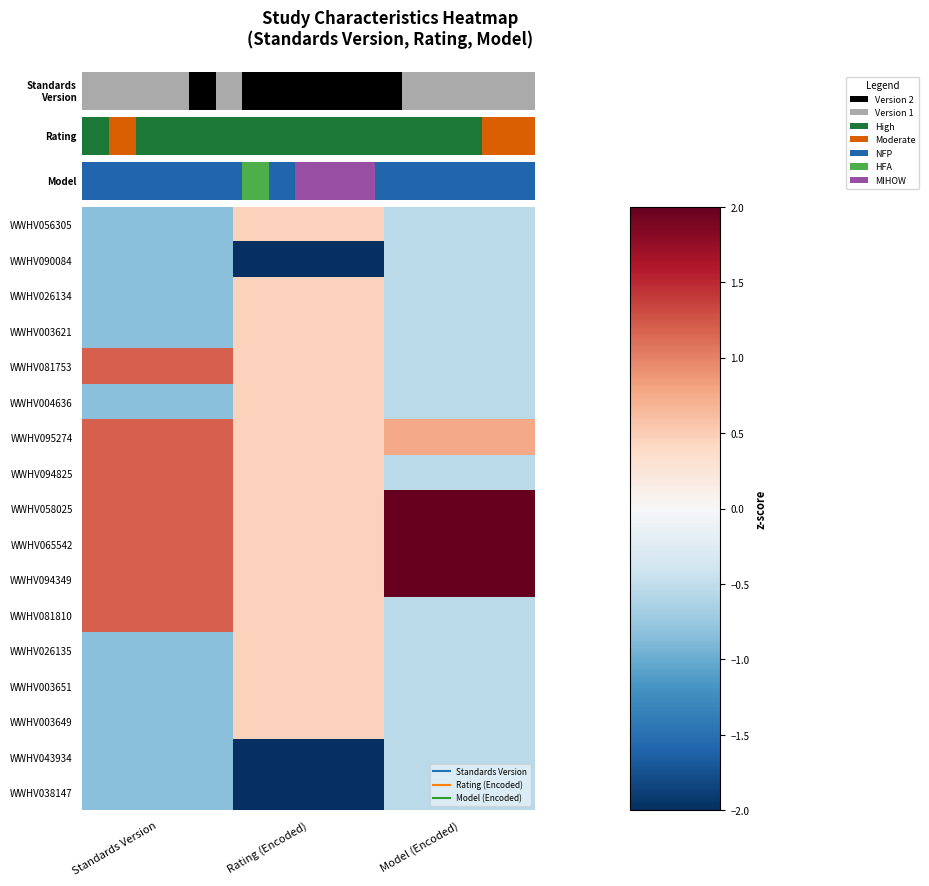

How many distinct data groups are displayed?

17